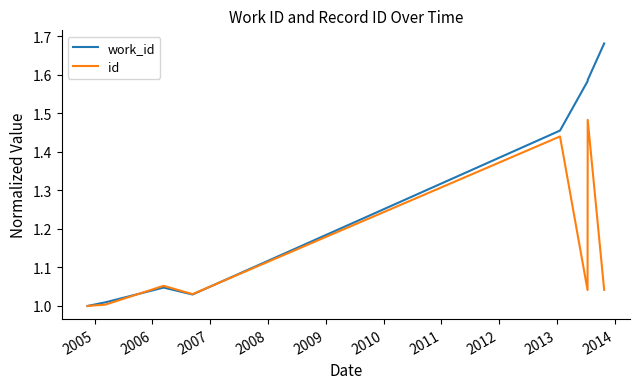

What are all the series names shown in the legend?

work_id, id